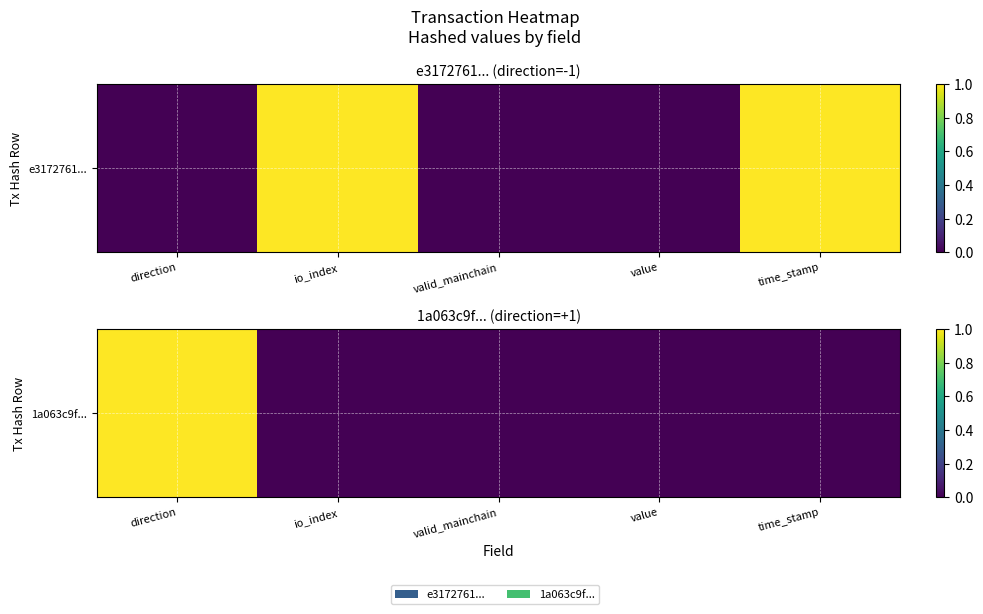

List the labels in order of value, smallest first.

io_index, valid_mainchain, value, time_stamp, direction